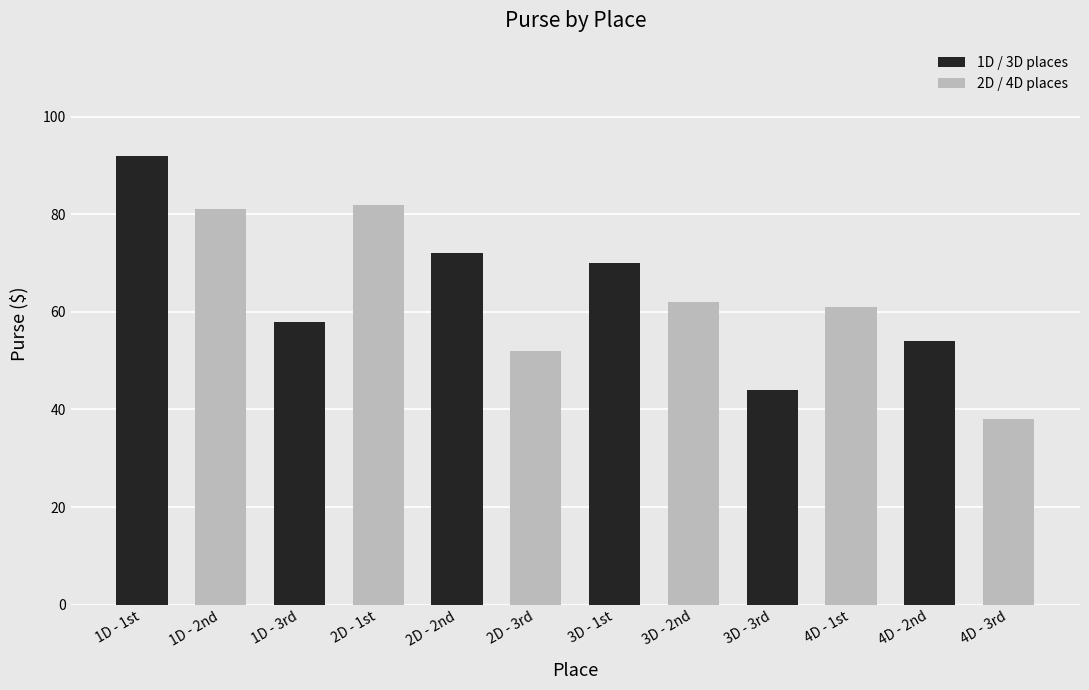

The chart shows a value of 92 at 1D - 1st. True or false?

True